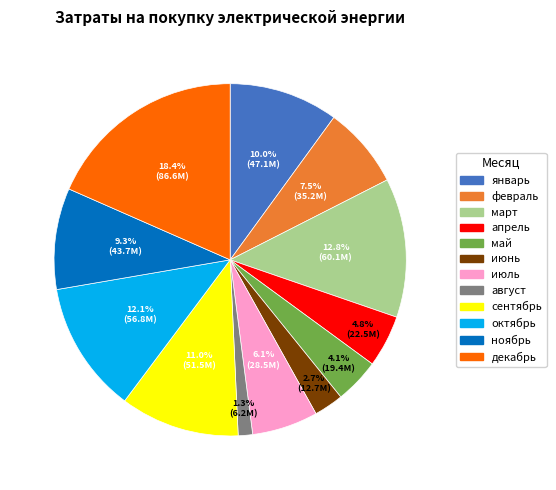

To the nearest percent, what is the combined percentage of октябрь and март?

25%